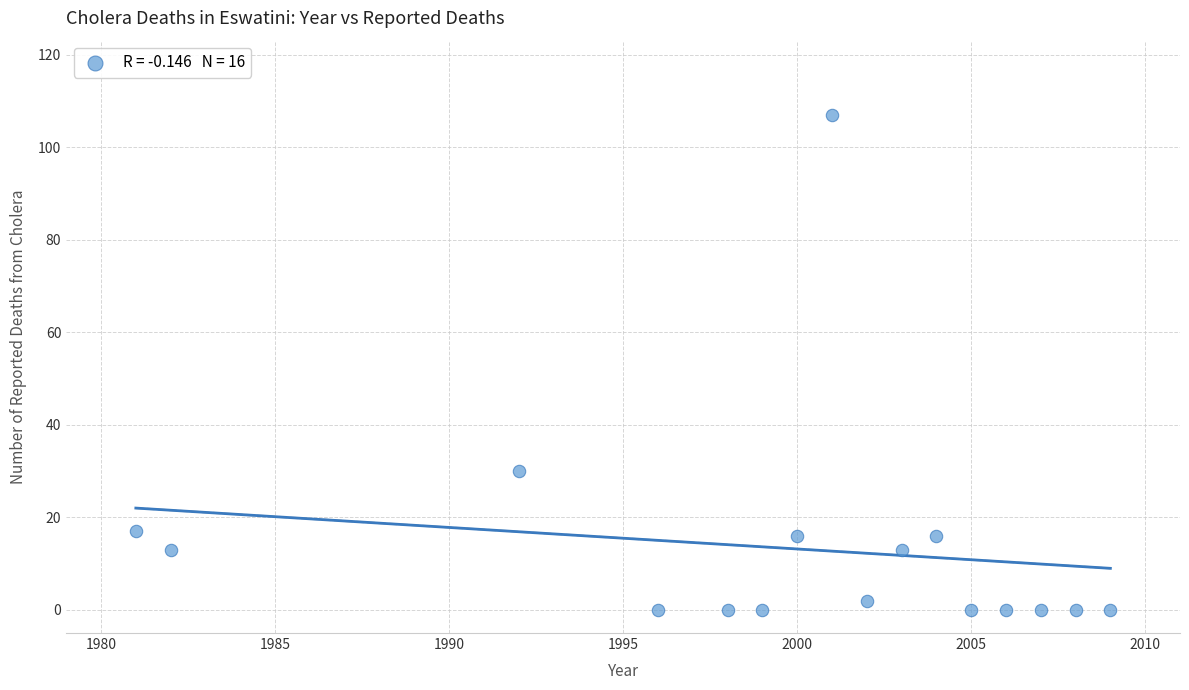

What is the range of X values (max minus min)?

28